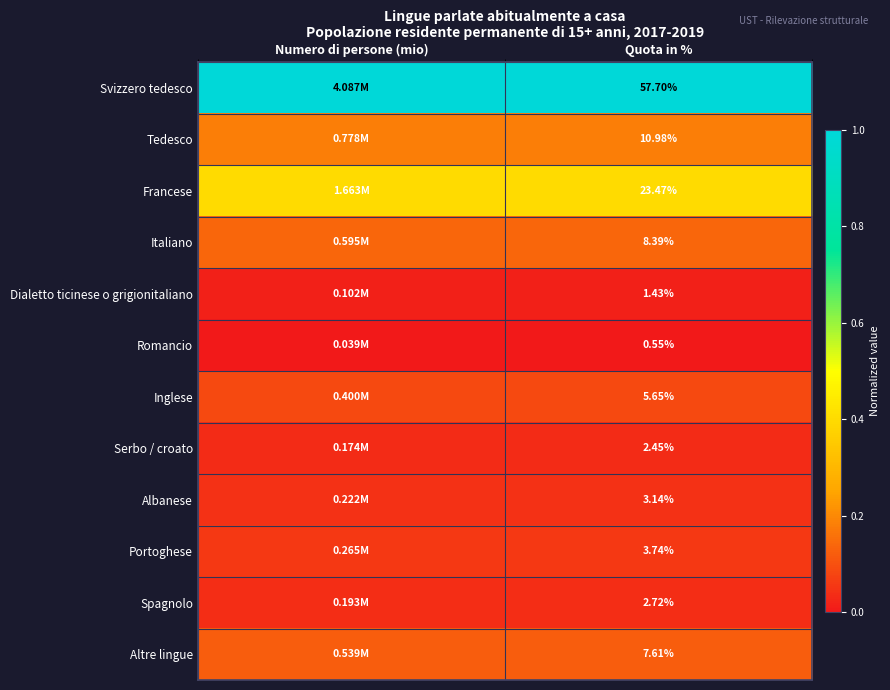

Is it true that Altre lingue equals 0.2 at Quota in %?

False